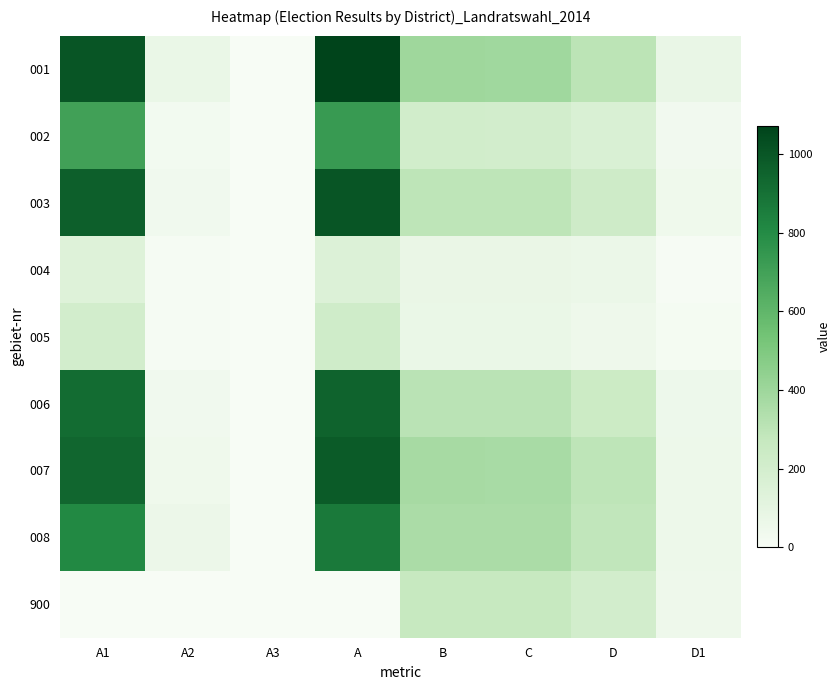

At how many categories does at least one series exceed 157?

5